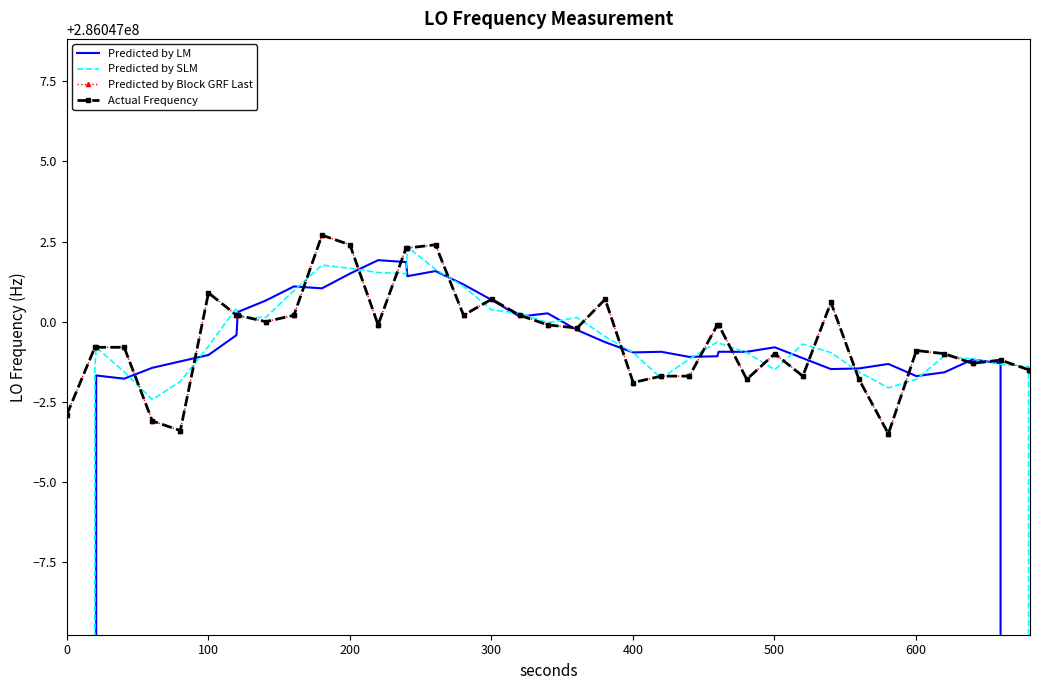

What is the minimum value for Predicted by SLM?

190697998.8